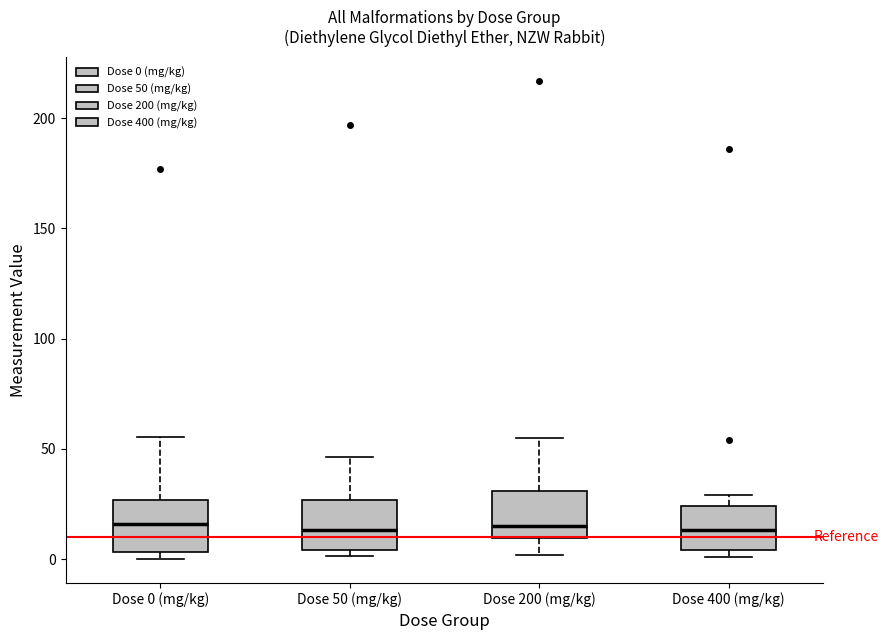

Where does the upper whisker of the box for Dose 50 (mg/kg) end on the y-axis? The values are not printed on the chart, so give them approximately, as read against the axis.

45